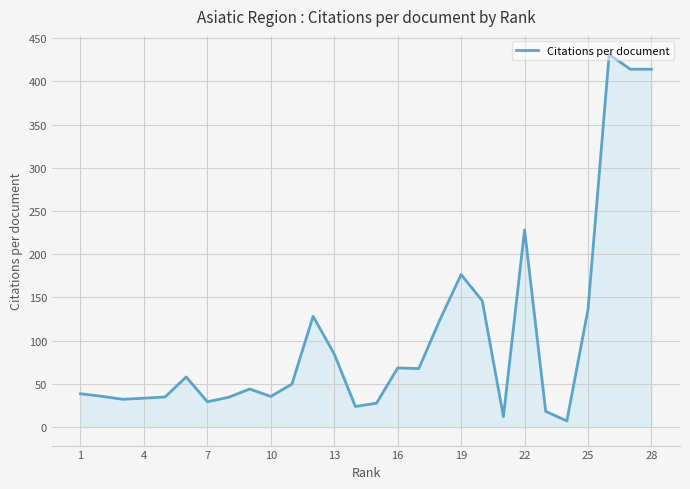

Reading left to right, what are all the values shown in this chart?

38.4	35.5	32.0	33.2	34.7	57.9	29.2	34.3	43.9	35.3	49.6	128.1	84.5	23.7	27.5	68.3	67.6	124.2	176.3	146.0	12.0	228.0	18.0	7.0	136.0	431.0	414.0	414.0